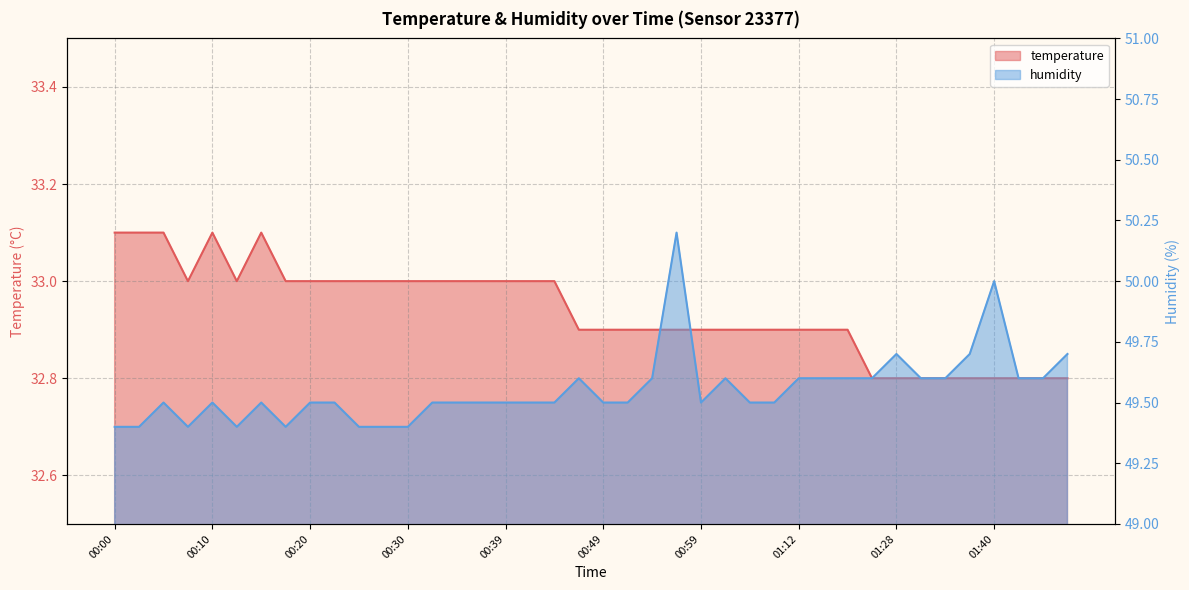

What is the difference between the highest and lowest values at 00:47?

16.7